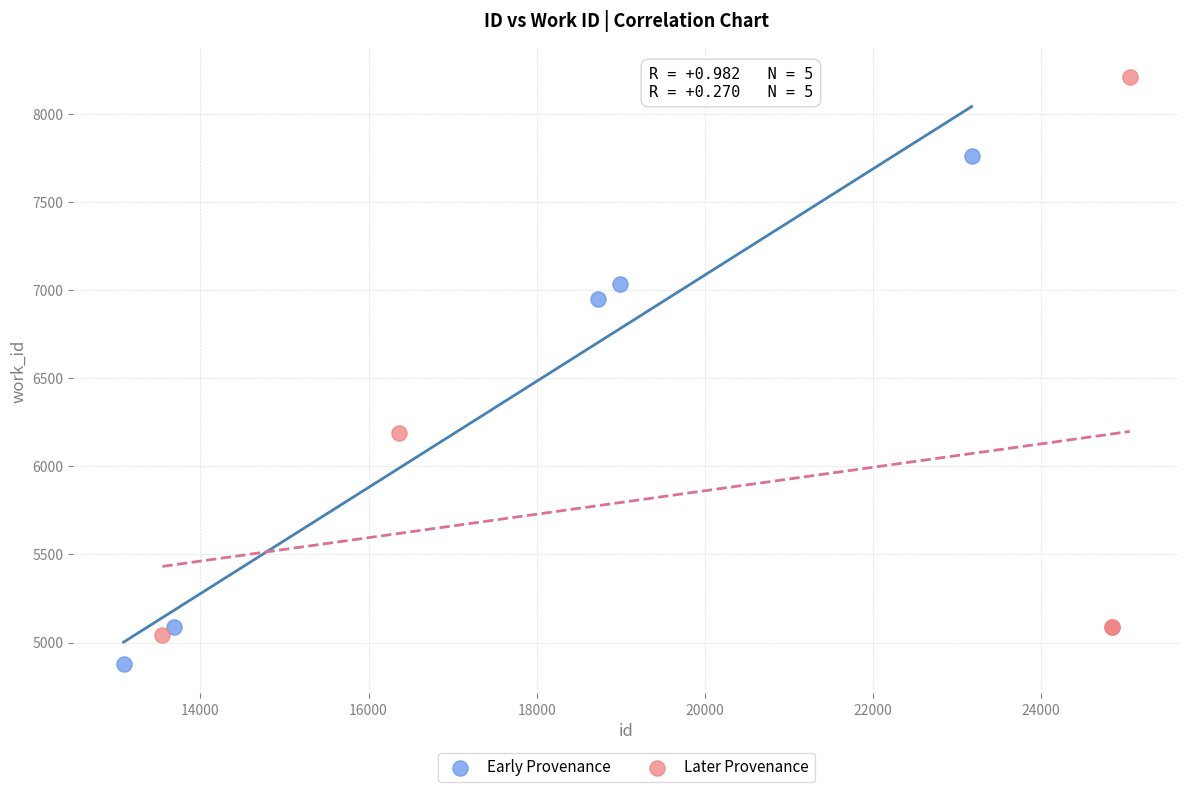

Which series reaches the minimum Y coordinate?

Early Provenance